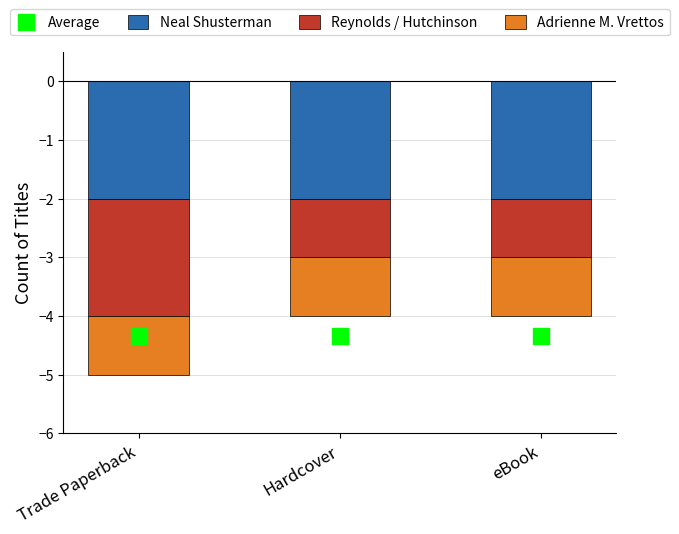

Which series has the largest total across all categories?

Adrienne M. Vrettos